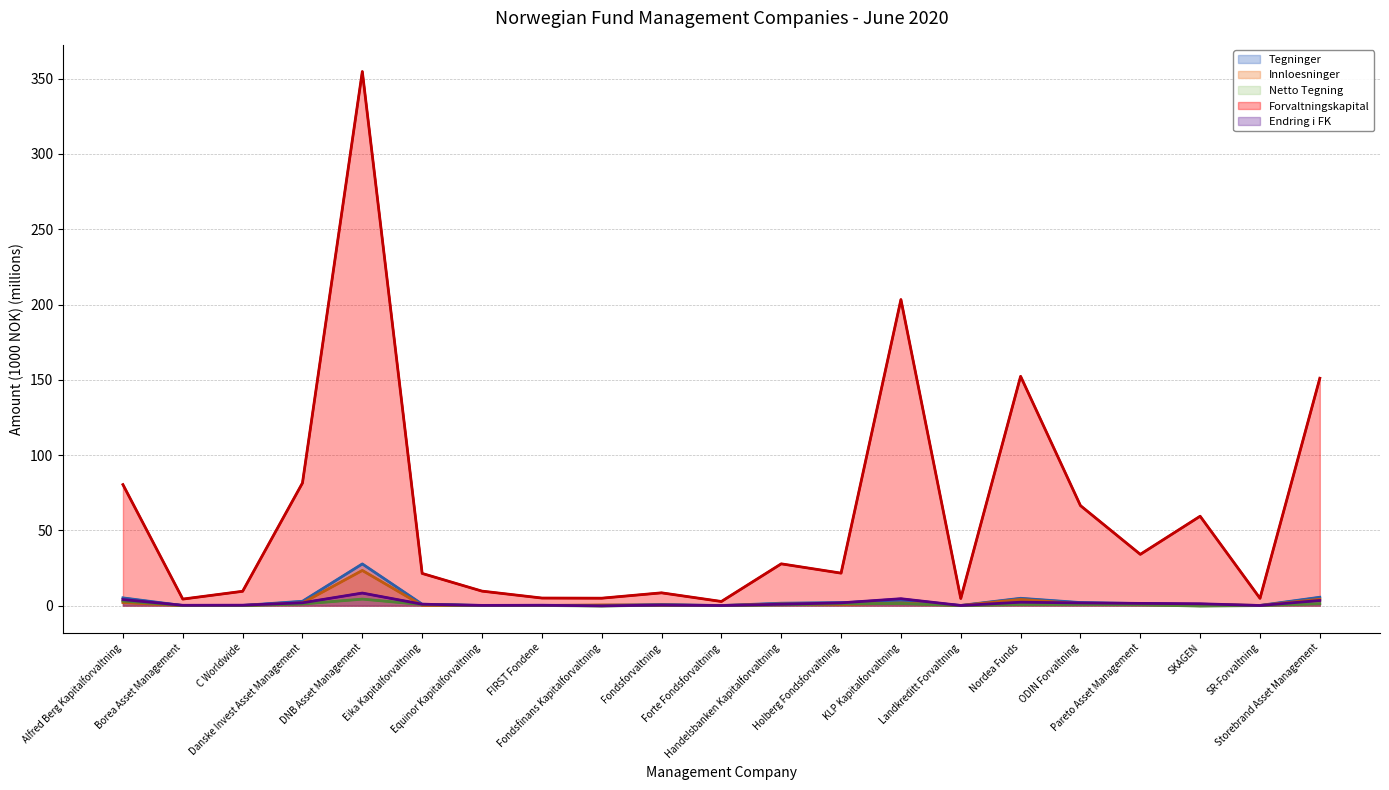

True or false: Netto Tegning and Tegninger cross at least once.

False